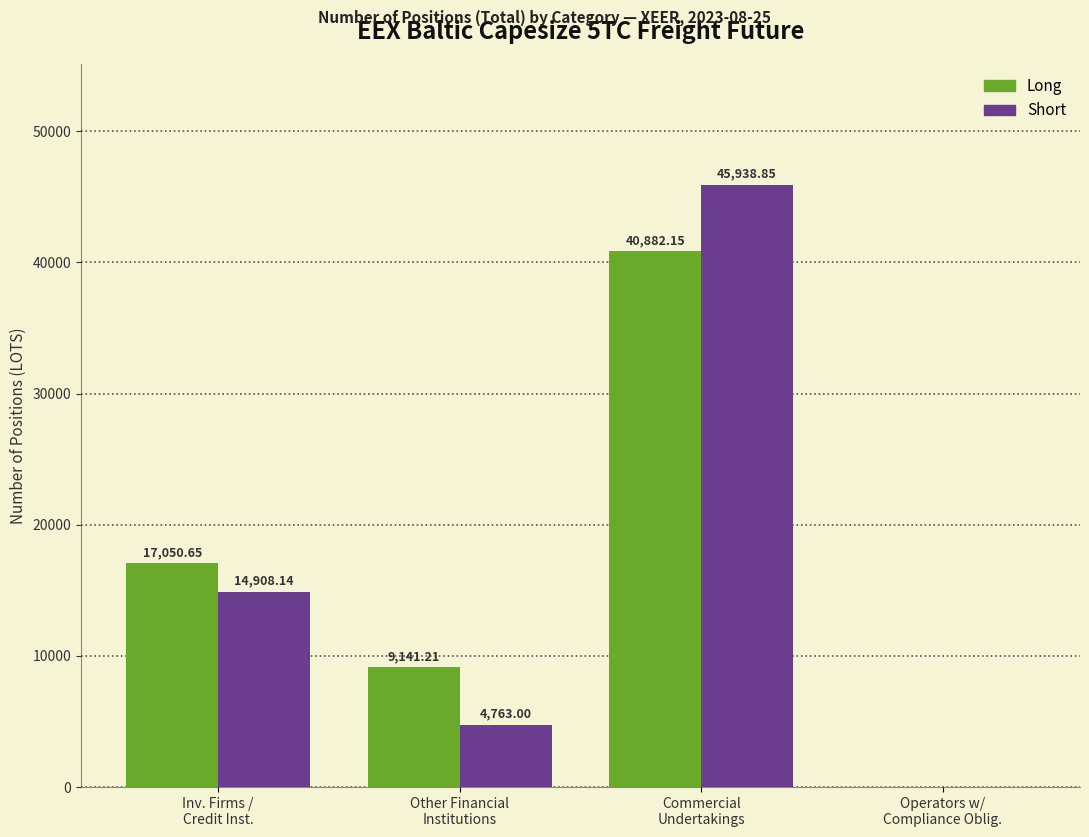

At which label does Long first exceed 17050?

Inv. Firms /
Credit Inst.